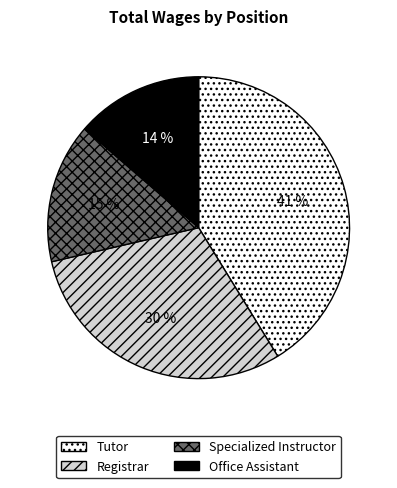

Approximately how many times larger is the value at Office Assistant compared to Specialized Instructor?

0.9